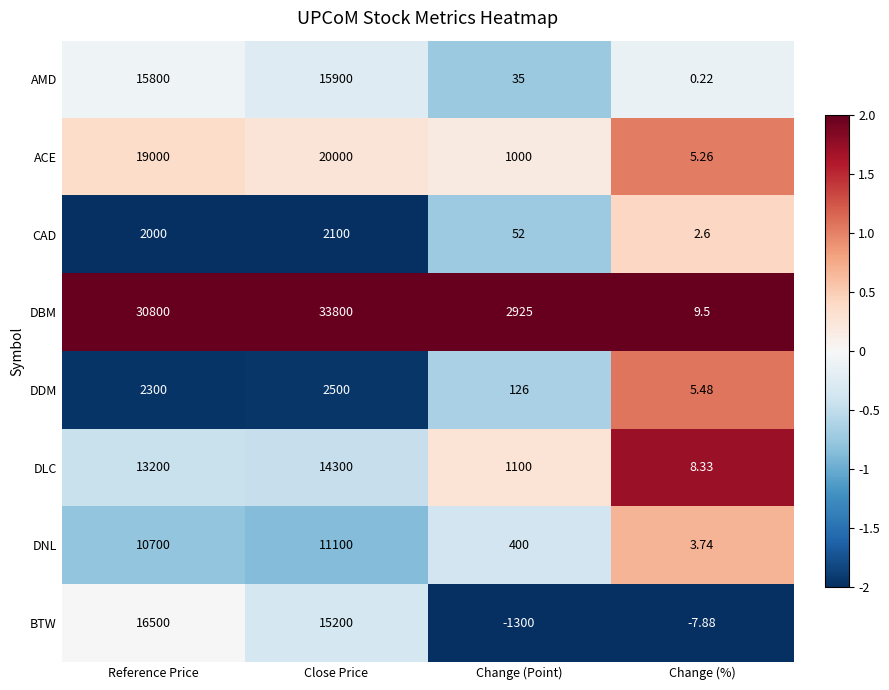

What is the total value across all series at Change (Point)?

4338.0